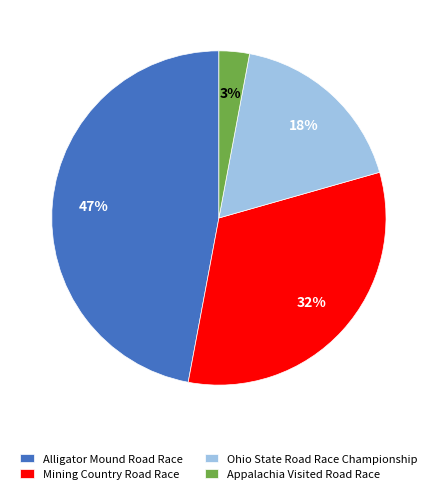

Does Mining Country Road Race represent more than half of the total?

No